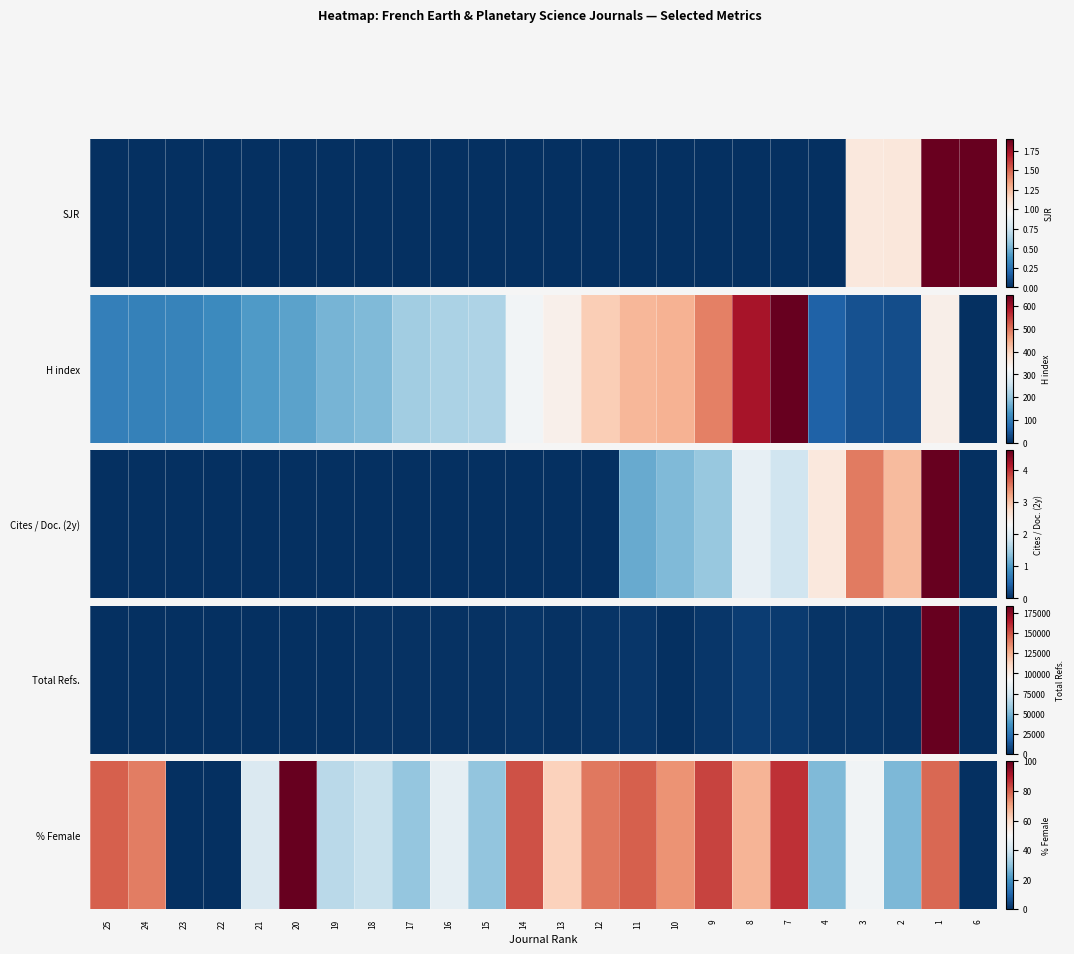

What is the approximate value at 13?

61.6